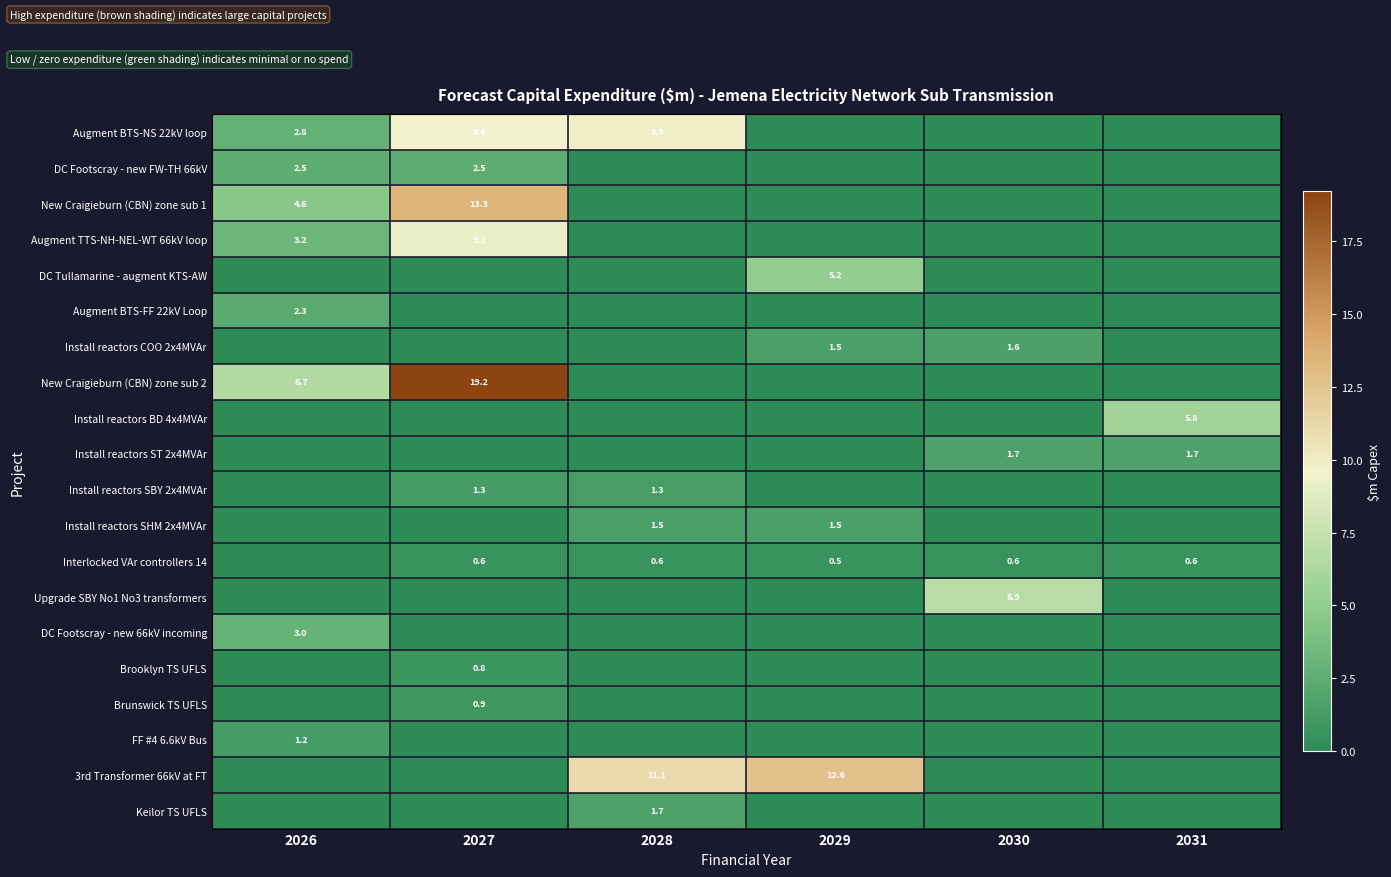

The value of Install reactors SBY 2x4MVAr at 2027 is 2.0. True or false?

False